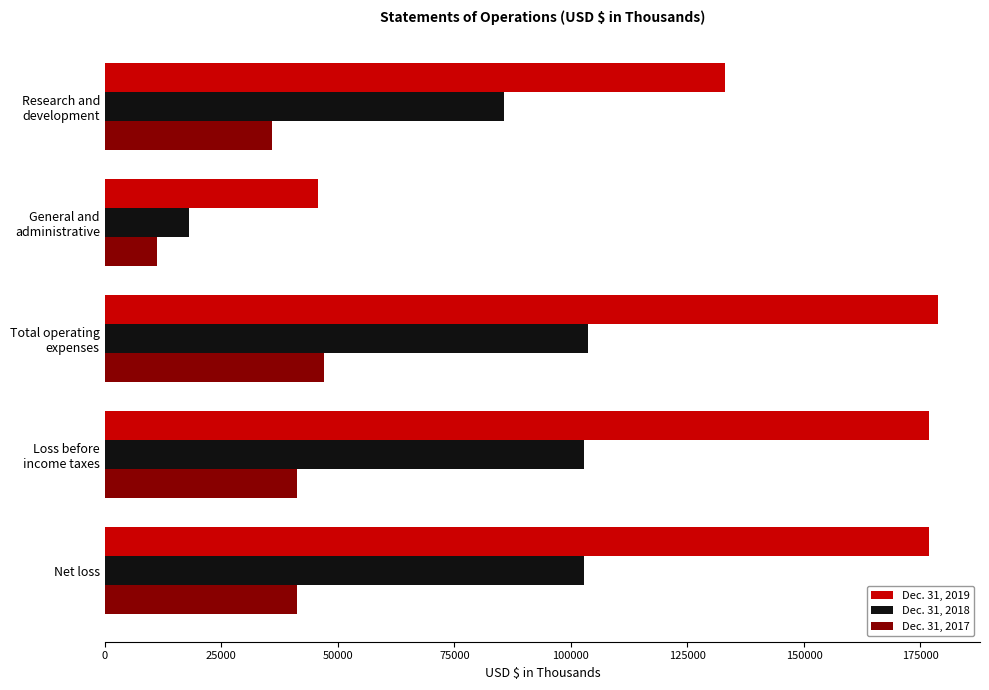

Which series has the largest total across all categories?

Dec. 31, 2019